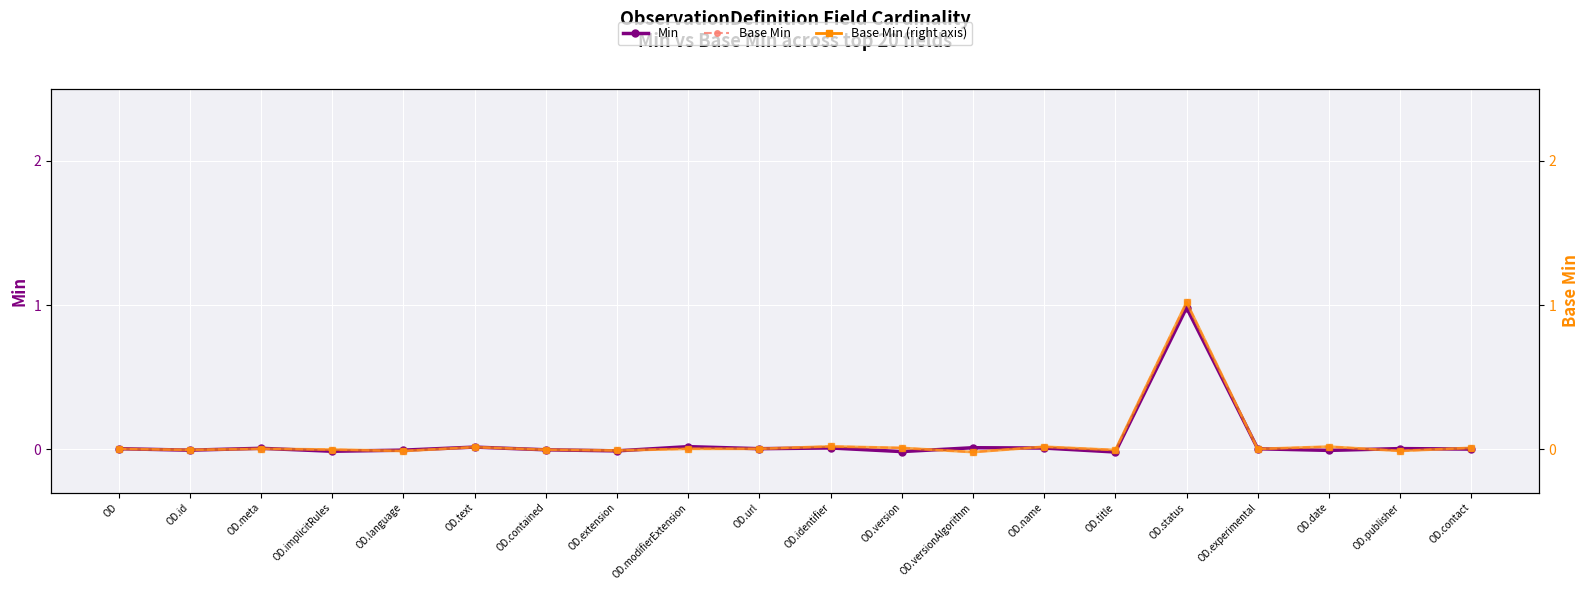

Reading right to left, extract all data points from this chart.

Min: 0.0	0.0	-0.0	0.0	1.0	-0.0	0.0	0.0	-0.0	0.0	0.0	0.0	-0.0	-0.0	0.0	-0.0	-0.0	0.0	-0.0	0.0
Base Min: 0.0	-0.0	0.0	0.0	1.0	-0.0	0.0	-0.0	0.0	0.0	0.0	0.0	-0.0	-0.0	0.0	-0.0	-0.0	0.0	-0.0	0.0
Base Min (right): 0.0	-0.0	0.0	0.0	1.0	-0.0	0.0	-0.0	0.0	0.0	0.0	0.0	-0.0	-0.0	0.0	-0.0	-0.0	0.0	-0.0	0.0